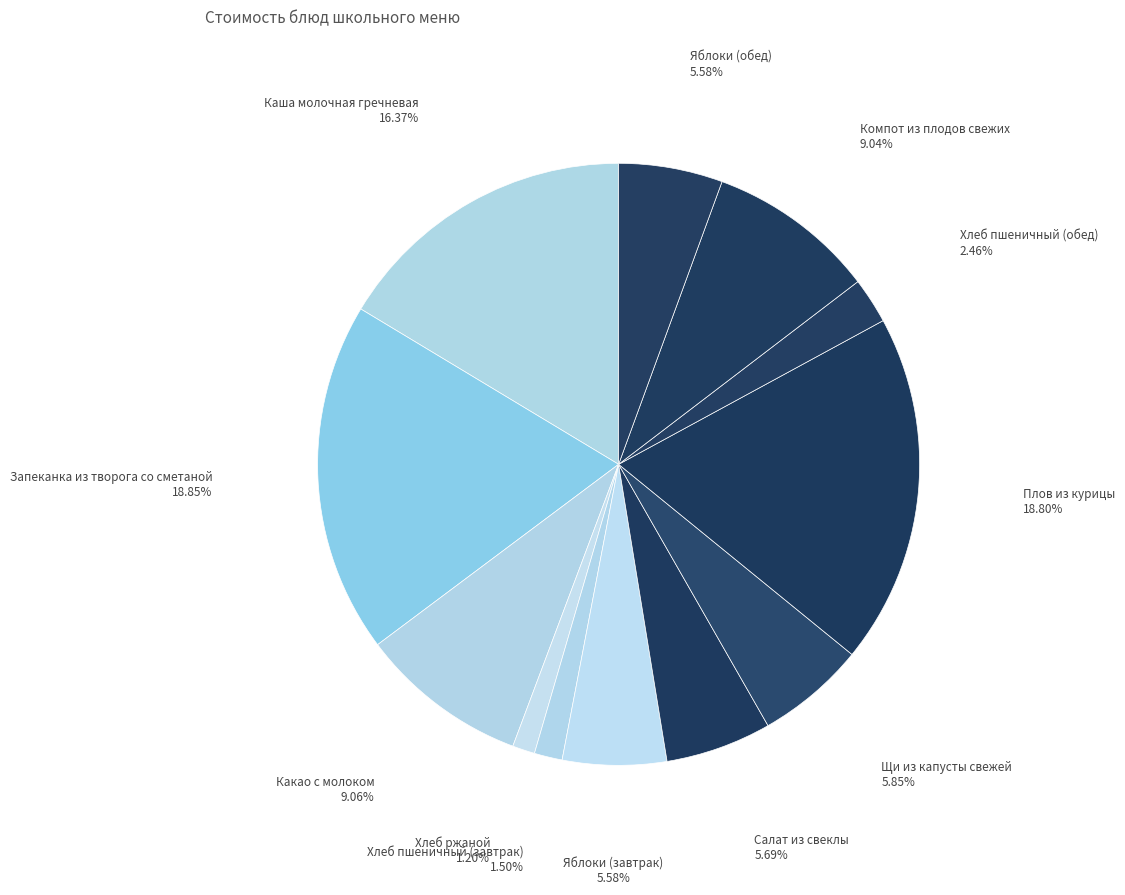

Does any single category account for the majority?

No